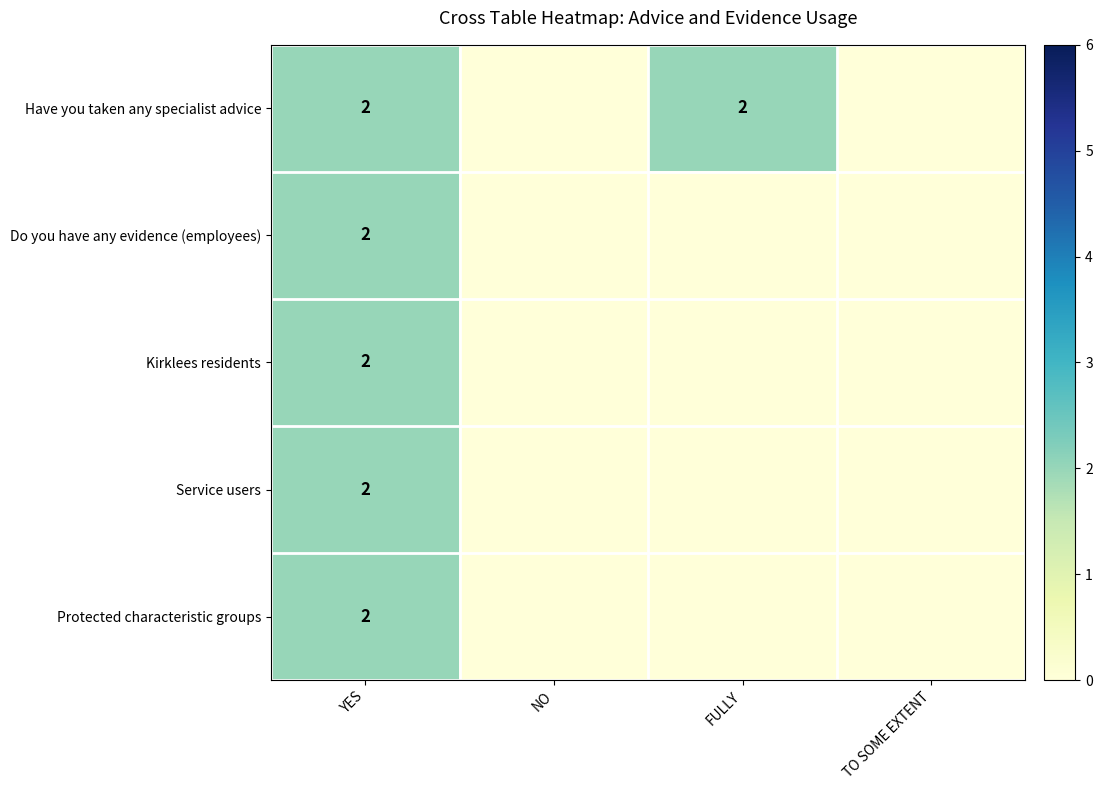

Is it true that Kirklees residents equals 3 at YES?

False